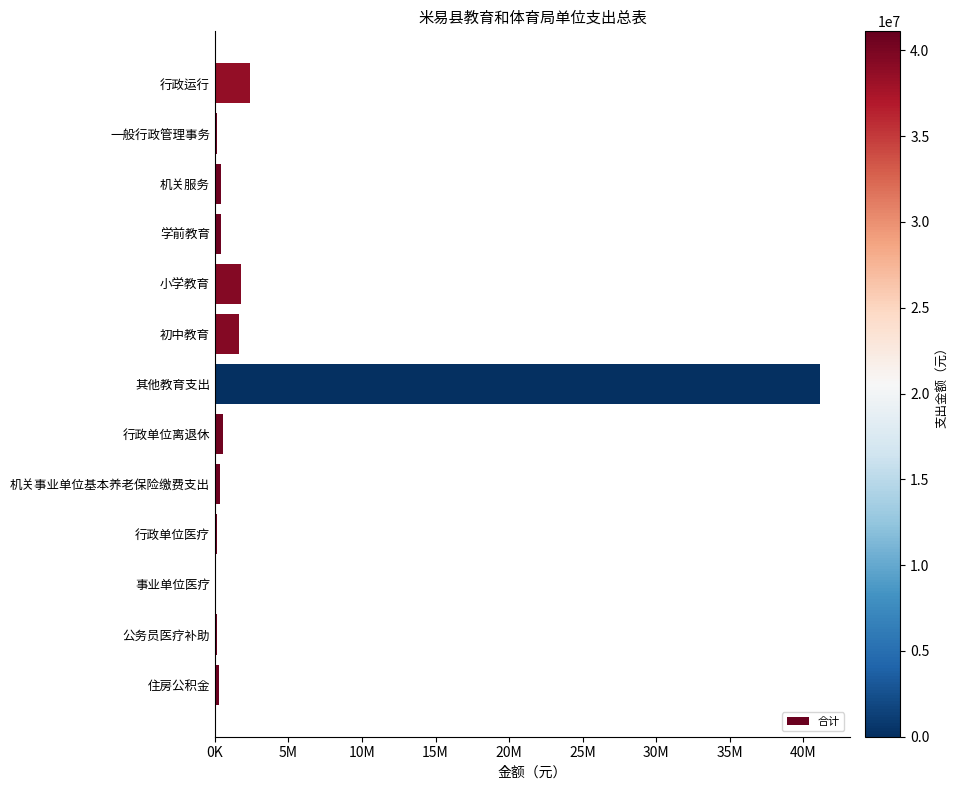

Are the bars grouped side by side (vs. stacked)?

No